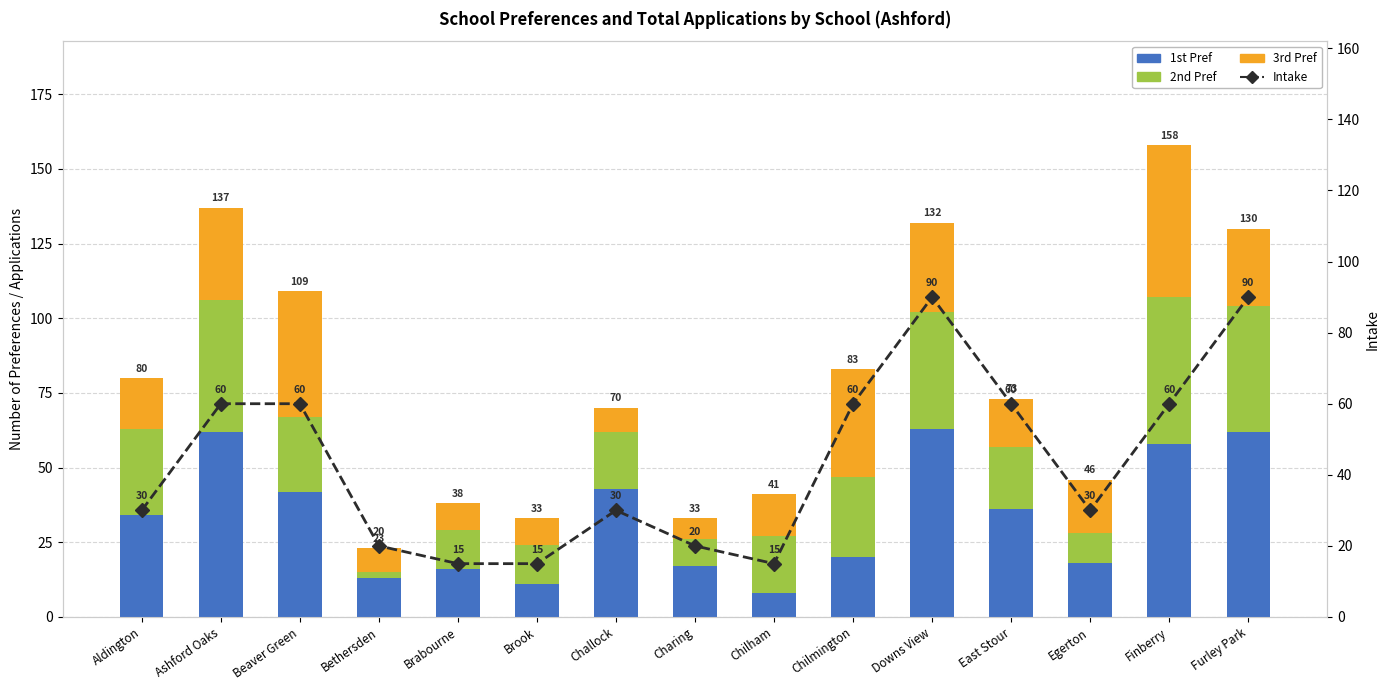

At Challock, list the series in order from smallest to largest.

3rd Pref, 2nd Pref, Intake, 1st Pref